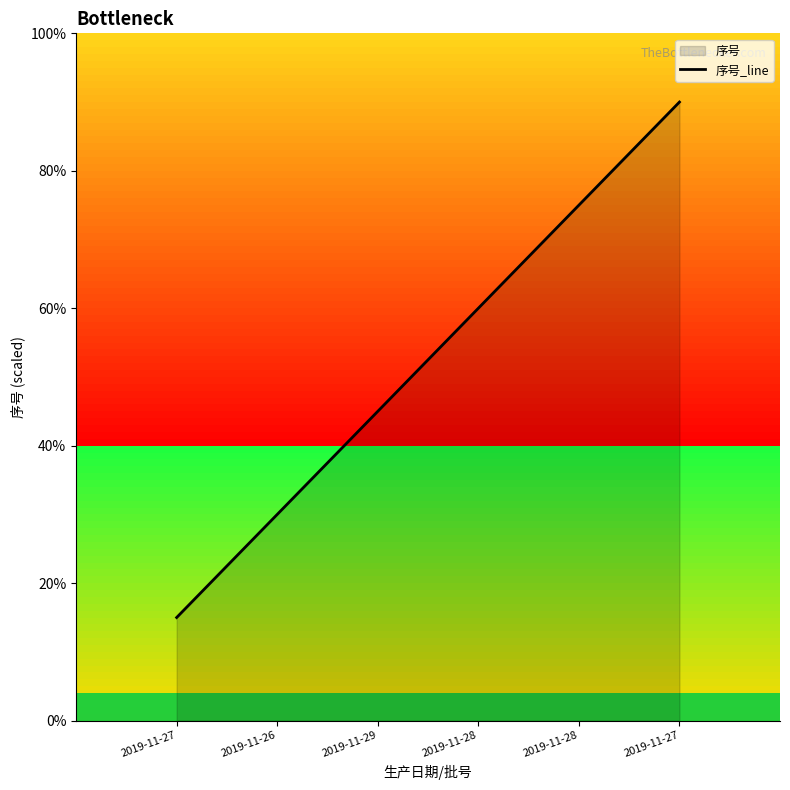

The chart shows a value of 30 at 2019-11-26. True or false?

True